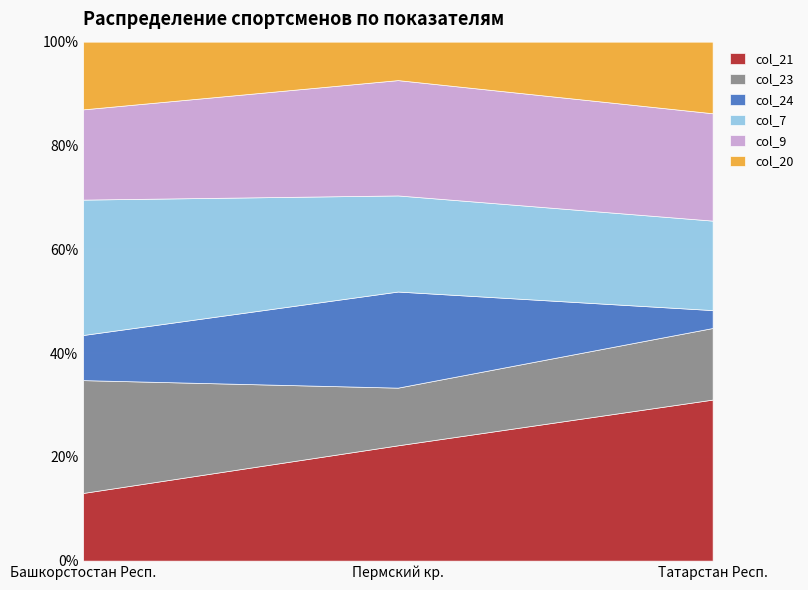

How many lines are shown in the chart?

6